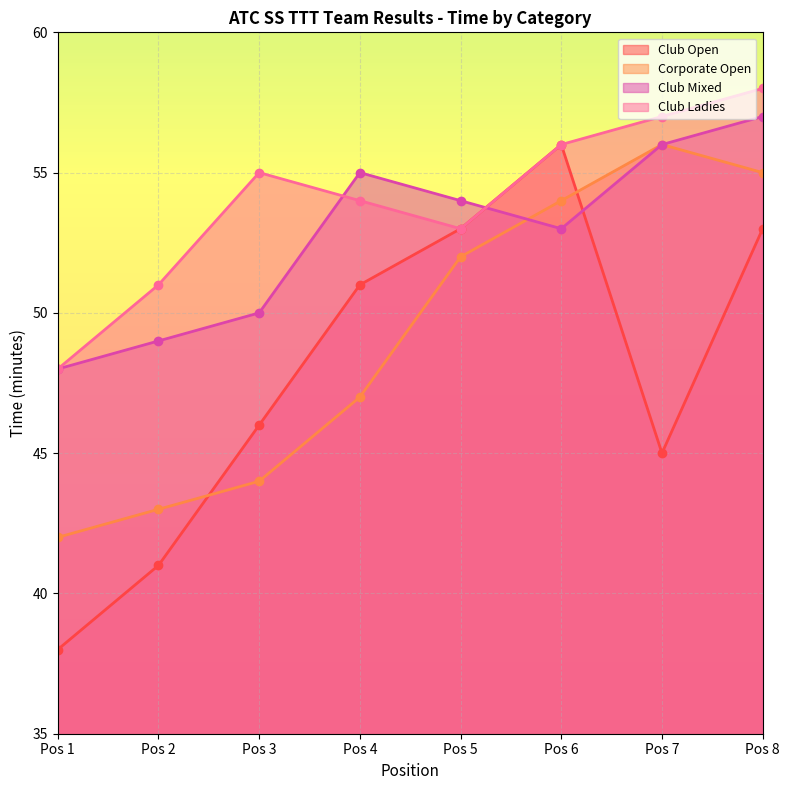

Reading left to right, list all the values displayed in this chart.

Club Open: Pos 1=38	Pos 2=41	Pos 3=46	Pos 4=51	Pos 5=53	Pos 6=56	Pos 7=45	Pos 8=53
Corporate Open: Pos 1=42	Pos 2=43	Pos 3=44	Pos 4=47	Pos 5=52	Pos 6=54	Pos 7=56	Pos 8=55
Club Mixed: Pos 1=48	Pos 2=49	Pos 3=50	Pos 4=55	Pos 5=54	Pos 6=53	Pos 7=56	Pos 8=57
Club Ladies: Pos 1=48	Pos 2=51	Pos 3=55	Pos 4=54	Pos 5=53	Pos 6=56	Pos 7=57	Pos 8=58